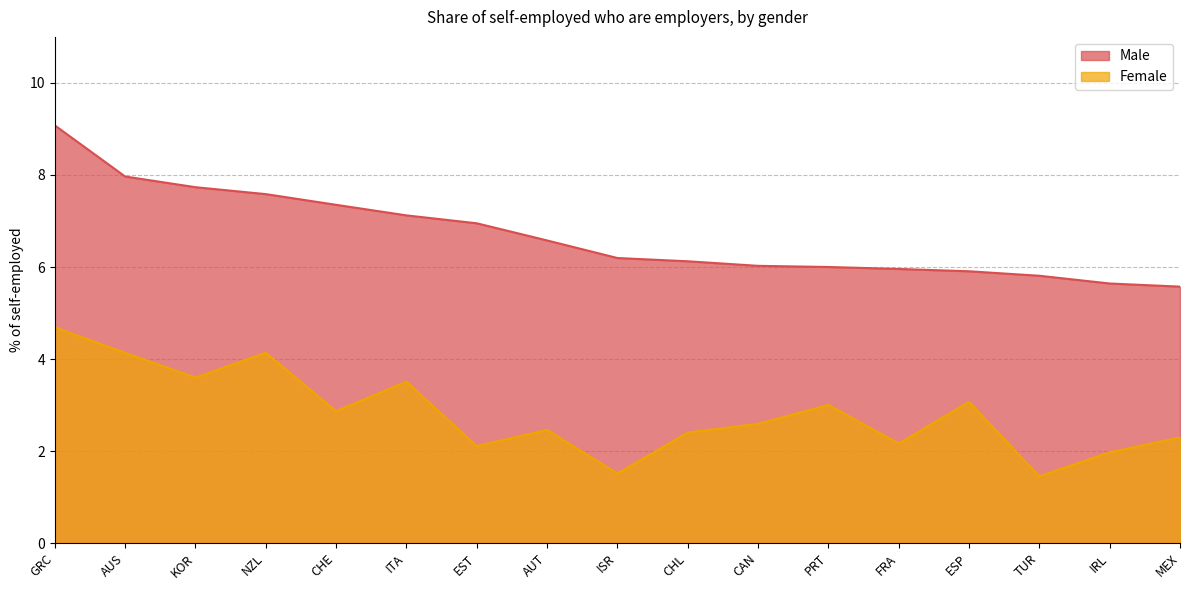

True or false: Female and Male cross at least once.

False